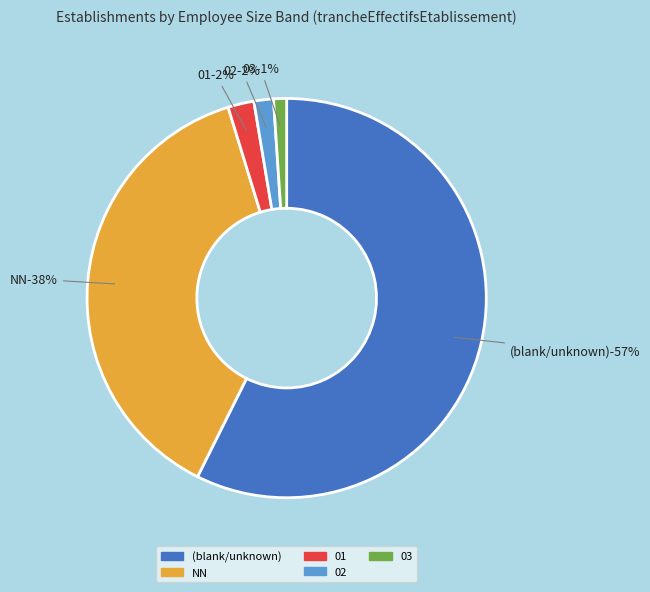

Combined, do NN and 02 account for over 50%?

No